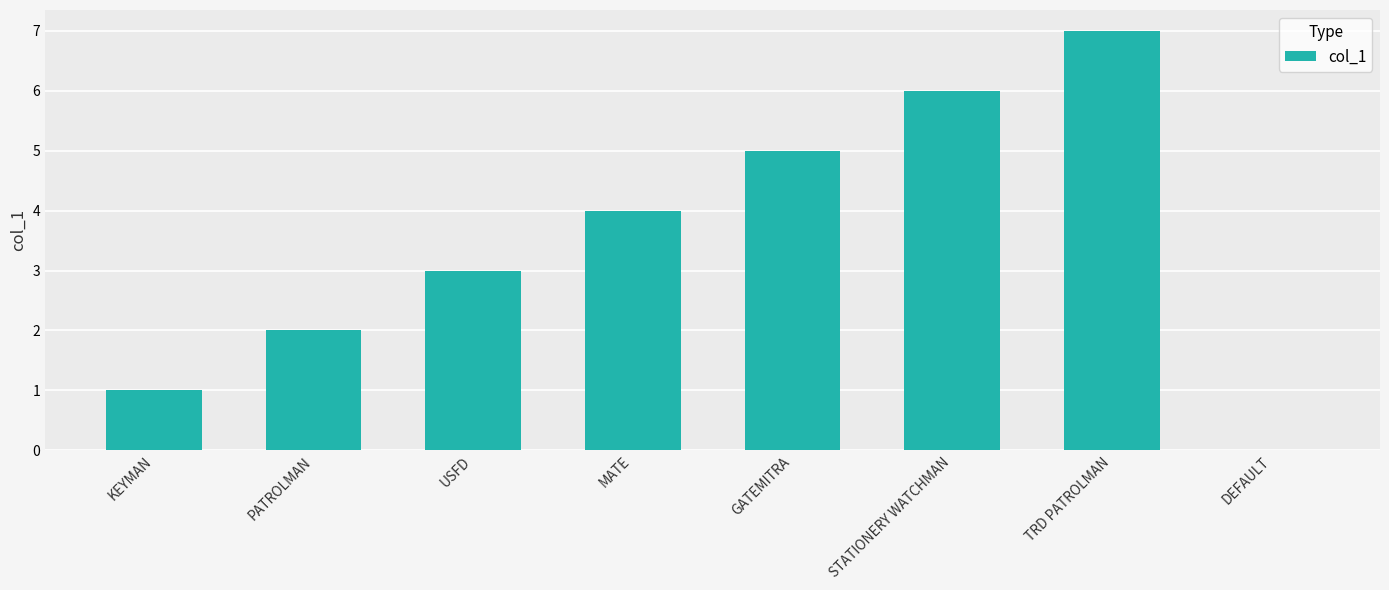

Which category has the highest value across all series?

TRD PATROLMAN